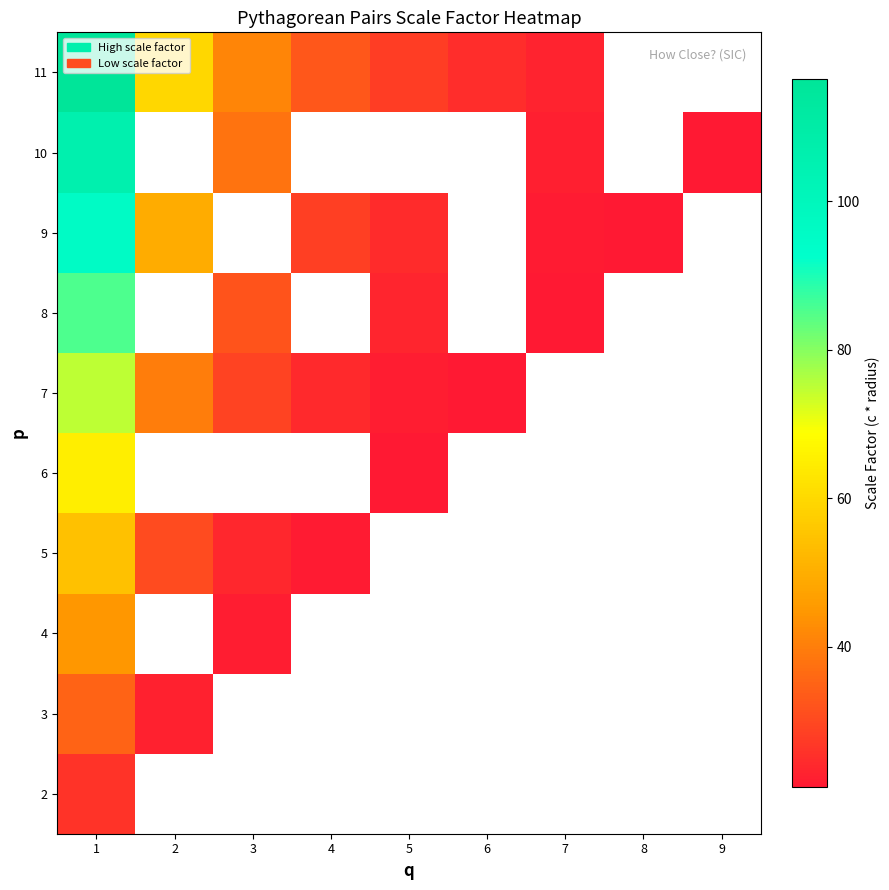

At 8, list the series in order from largest to smallest.

2, 3, 4, 5, 6, 7, 8, 9, 10, 11